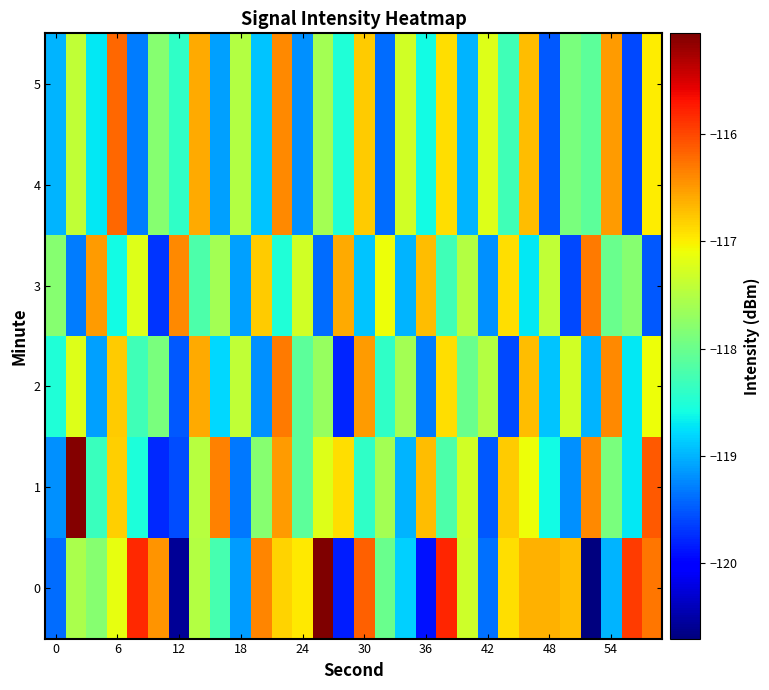

How many distinct data groups are displayed?

6